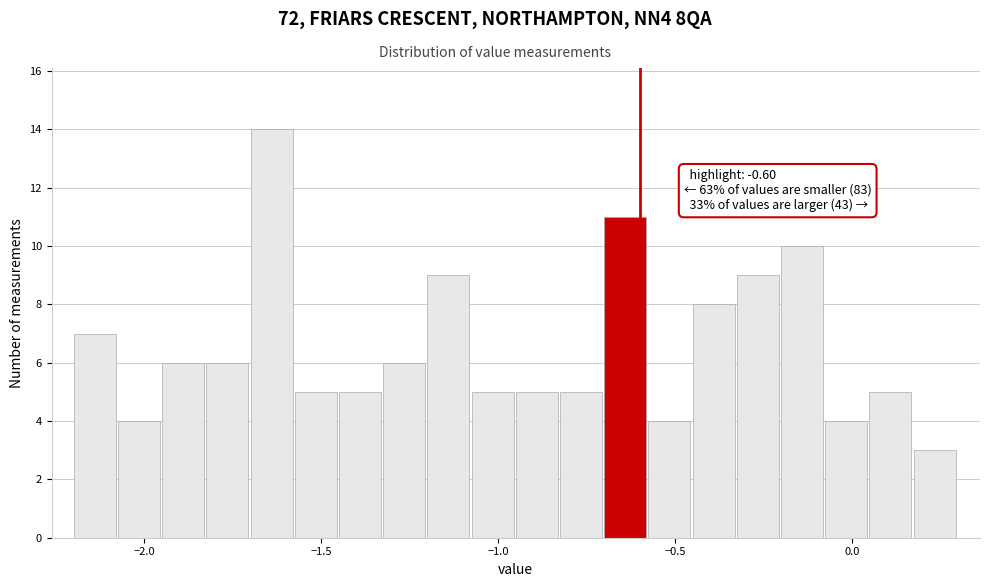

Read against the x-axis, roughly where is the centre of the tallest bar?

-1.65